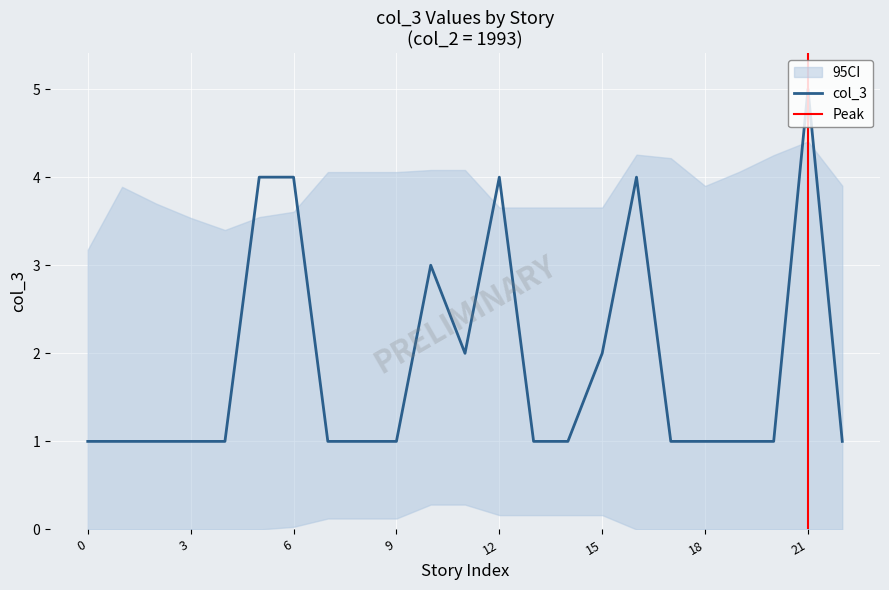

The col_3 series shows 5 at 21. True or false?

True